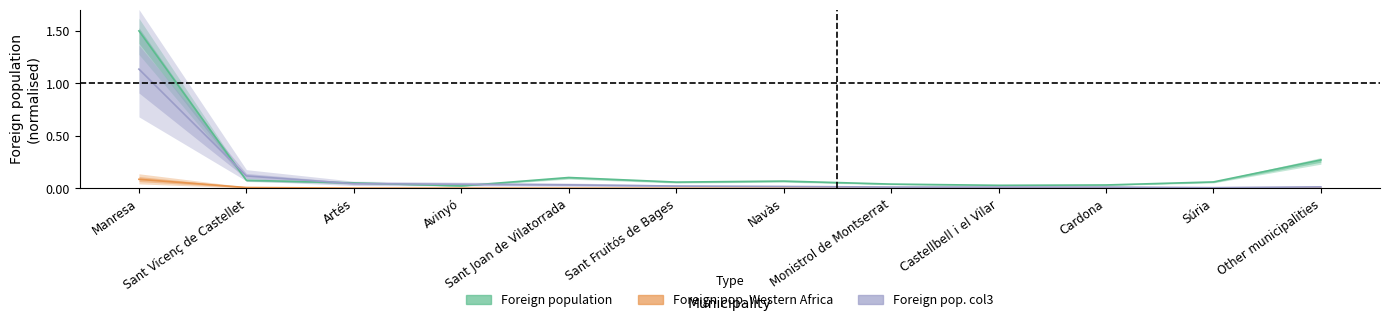

Reading left to right, what are all the values shown in this chart?

Foreign population: Manresa=1.5	Sant Vicenç de Castellet=0.1	Artés=0.1	Avinyó=0.0	Sant Joan de Vilatorrada=0.1	Sant Fruitós de Bages=0.1	Navàs=0.1	Monistrol de Montserrat=0.0	Castellbell i el Vilar=0.0	Cardona=0.0	Súria=0.1	Other municipalities=0.3
Foreign pop. Western Africa: Manresa=0.1	Sant Vicenç de Castellet=0.0	Artés=0.0	Avinyó=0.0	Sant Joan de Vilatorrada=0.0	Sant Fruitós de Bages=0.0	Navàs=0.0	Monistrol de Montserrat=0.0	Castellbell i el Vilar=0.0	Cardona=0.0	Súria=0.0	Other municipalities=0.0
Foreign pop. col3: Manresa=1.1	Sant Vicenç de Castellet=0.1	Artés=0.0	Avinyó=0.0	Sant Joan de Vilatorrada=0.0	Sant Fruitós de Bages=0.0	Navàs=0.0	Monistrol de Montserrat=0.0	Castellbell i el Vilar=0.0	Cardona=0.0	Súria=0.0	Other municipalities=0.0